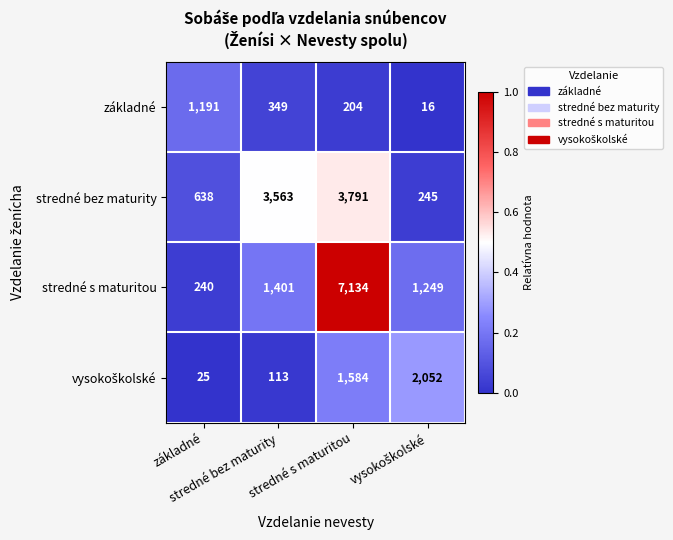

How many data points does each series have?

4